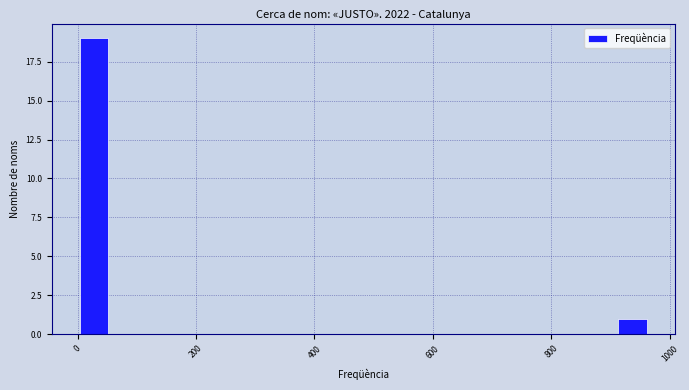

Around what value on the x-axis is the tallest bar? Give the approximate position of its centre, as read against the axis.

20